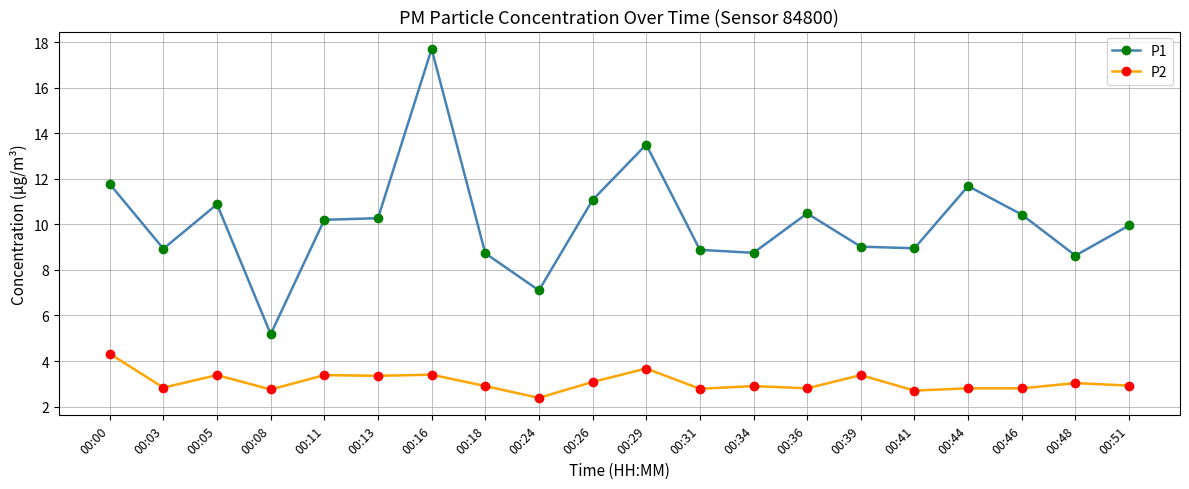

What is the maximum value shown in the chart?

17.7